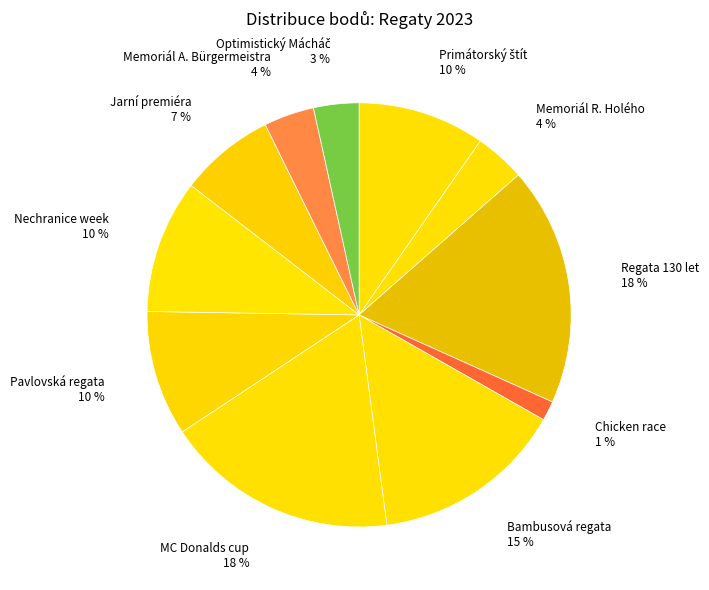

To the nearest percent, what portion does Bambusová regata represent?

15%